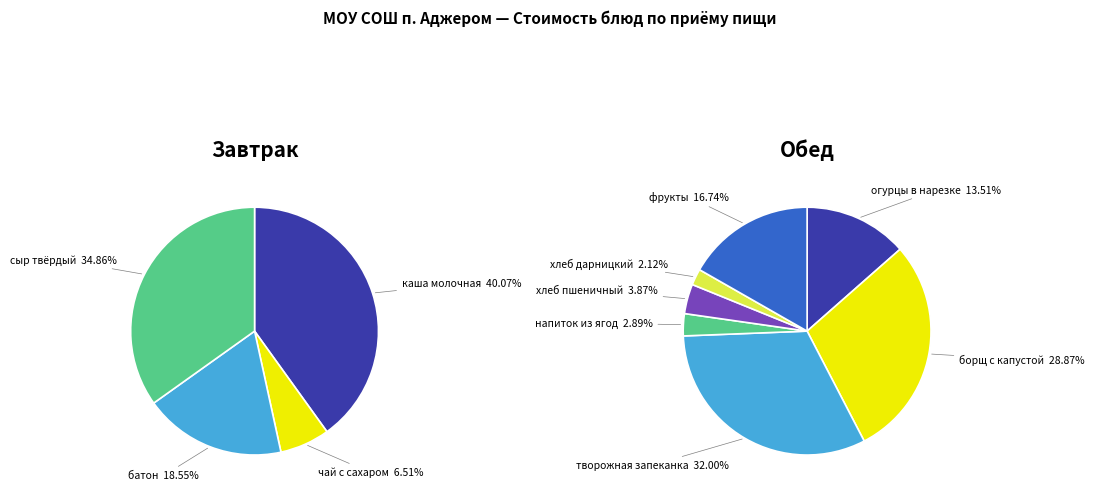

Which category has the smallest portion of the pie?

хлеб дарницкий